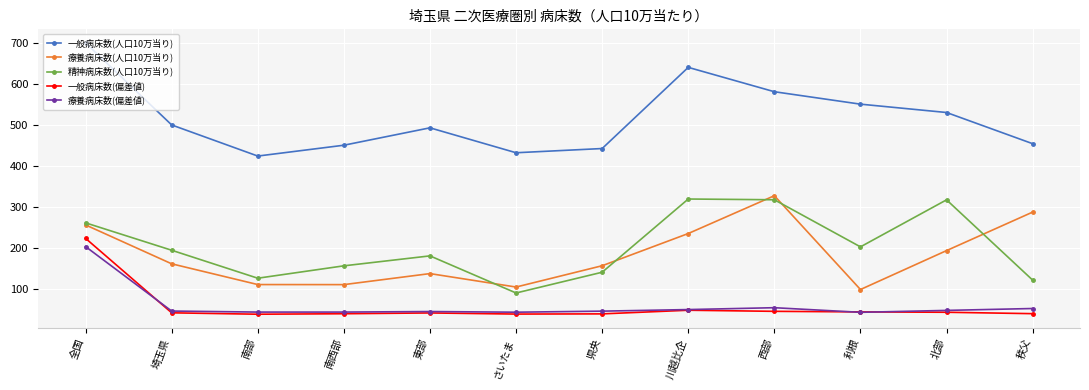

What value does the 療養病床数(偏差値) series have at 県央?

45.1